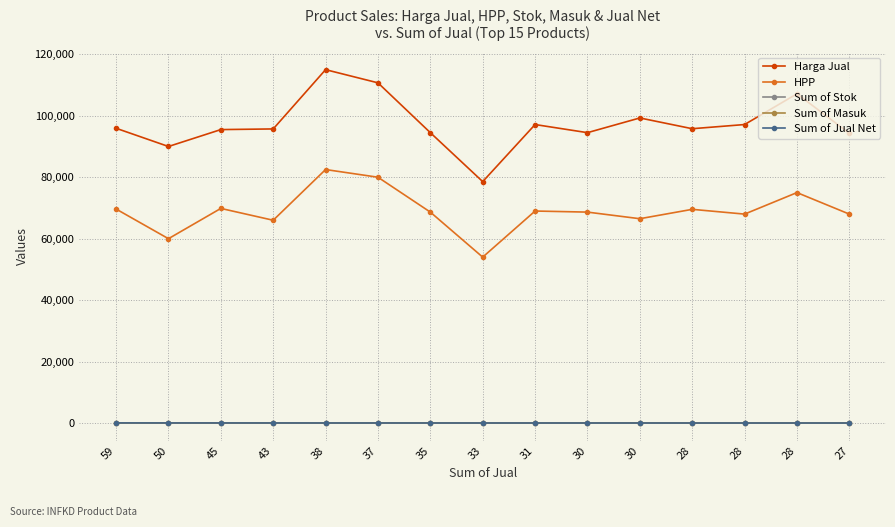

Is this an area chart (filled region under the line)?

No